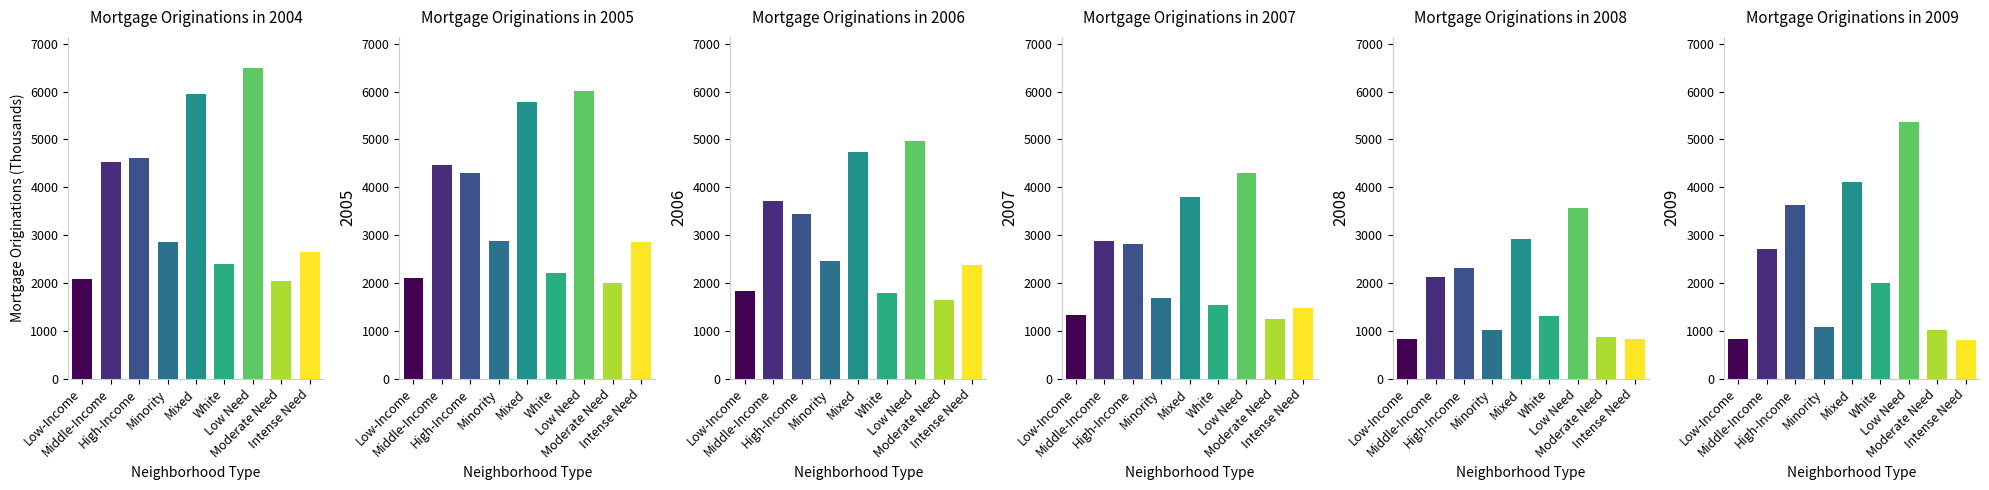

What is the sum of all 2006 values?

26938.2